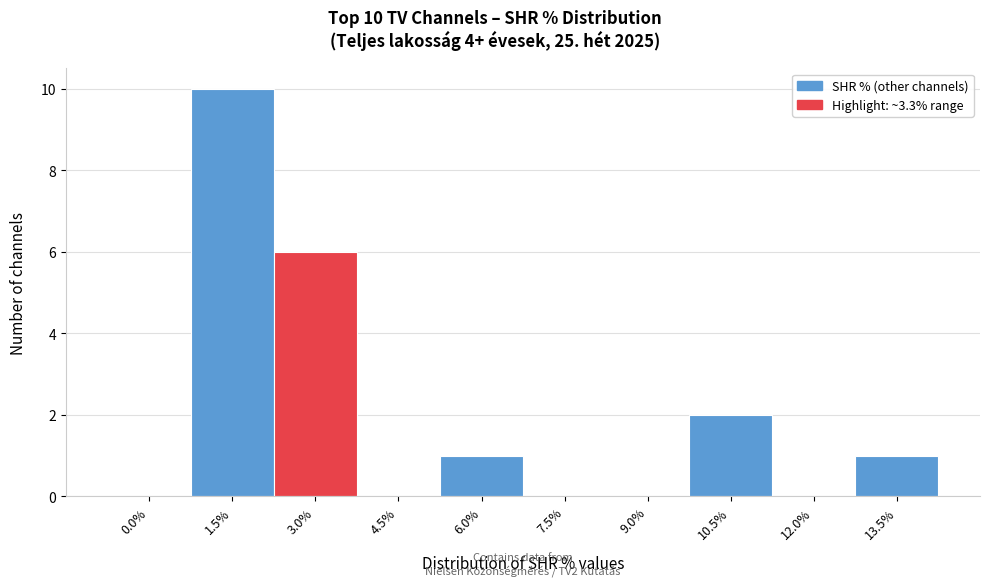

Reading right to left, list all the values displayed in this chart.

13.5%=1	12.0%=0	10.5%=2	9.0%=0	7.5%=0	6.0%=1	4.5%=0	3.0%=6	1.5%=10	0.0%=0